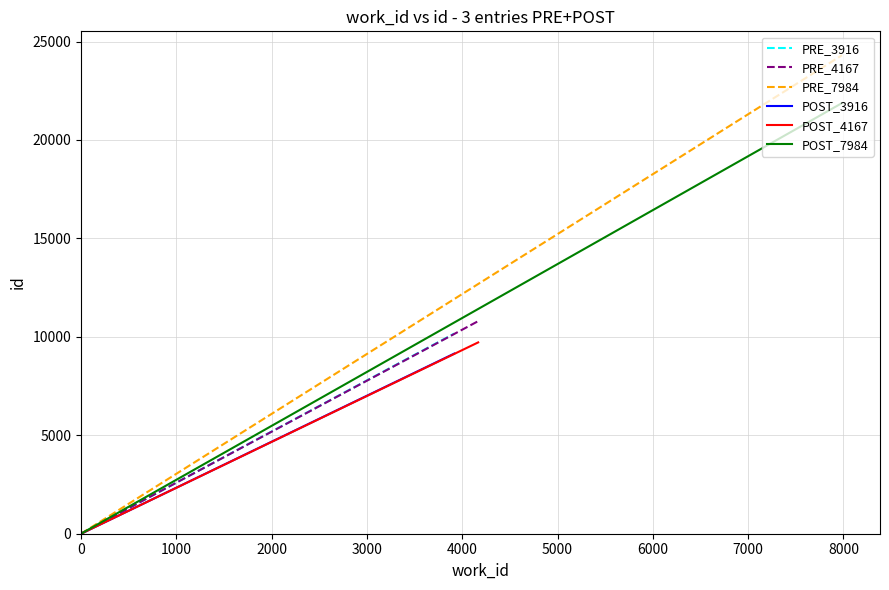

Between 0 and 1000, which series saw the biggest shift?

PRE_7984